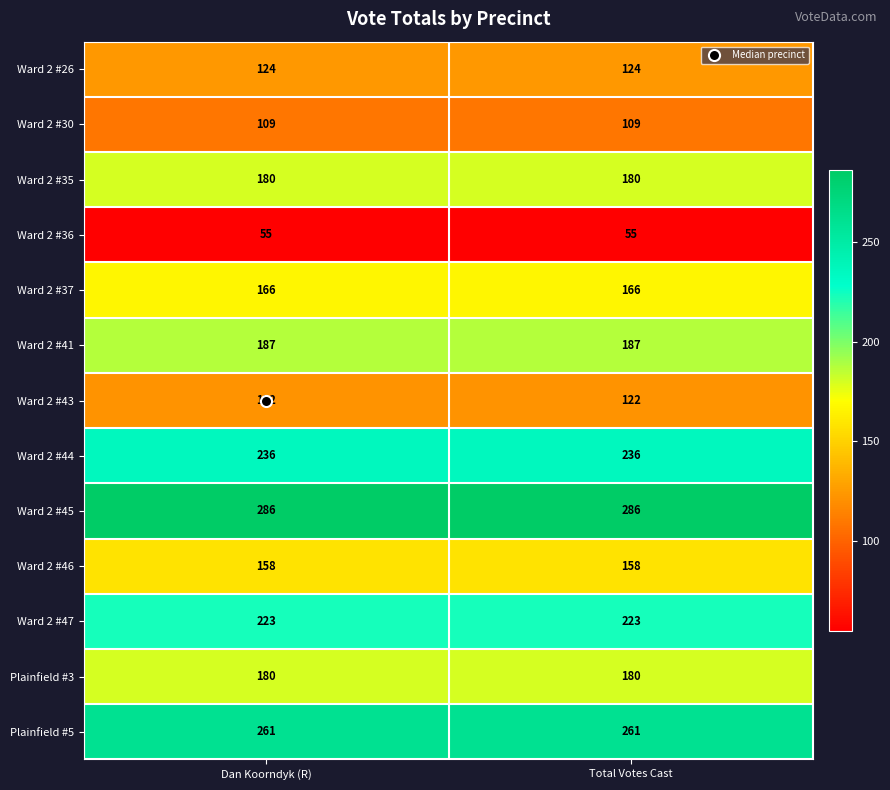

What is the lowest value of the Ward 2 #35 series?

180